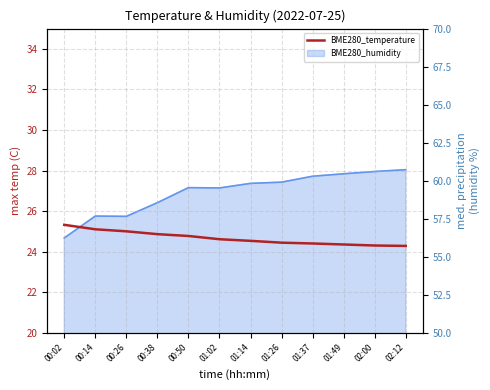

What is the label of the 10th point from the left?

01:49